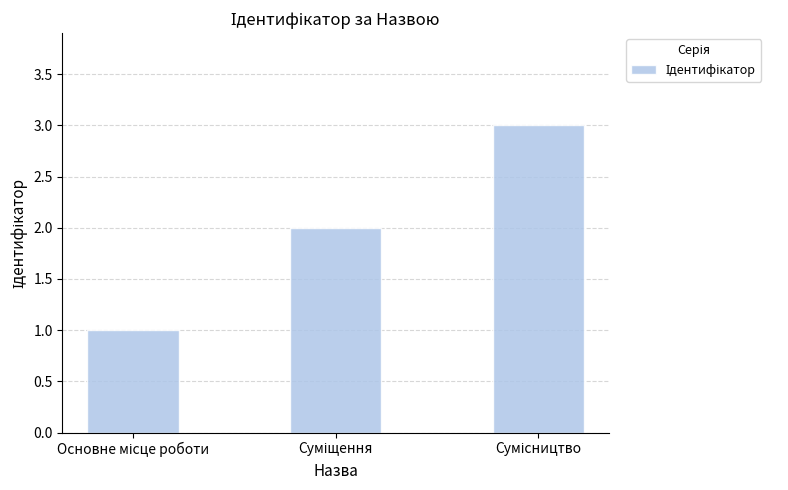

What is the sum of all values?

6